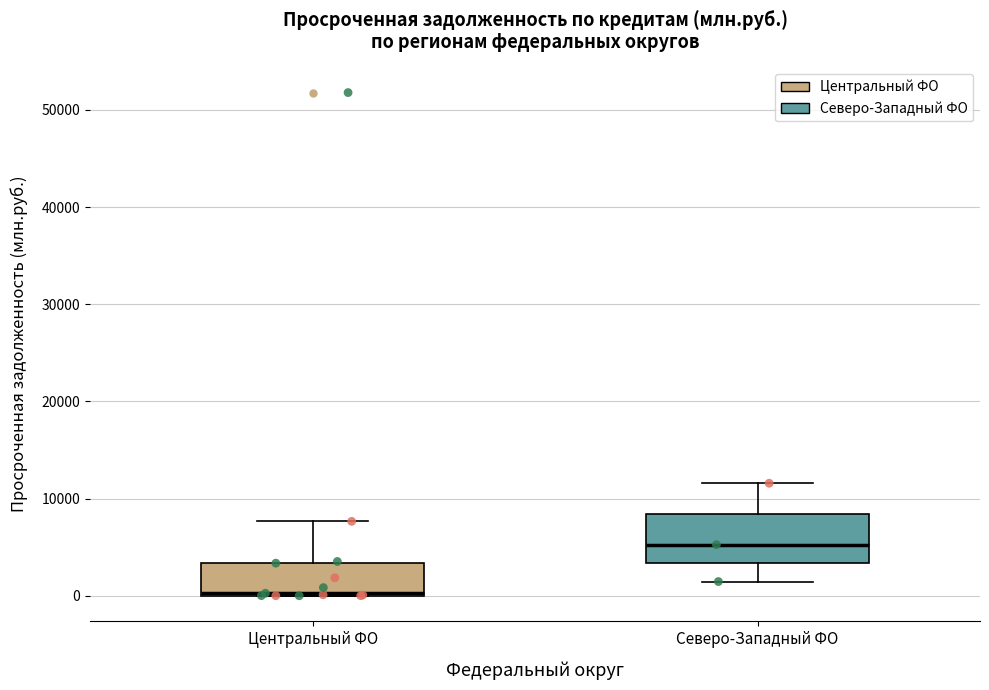

Where does the upper whisker of the box for Северо-Западный ФО end on the y-axis? The values are not printed on the chart, so give them approximately, as read against the axis.

12000